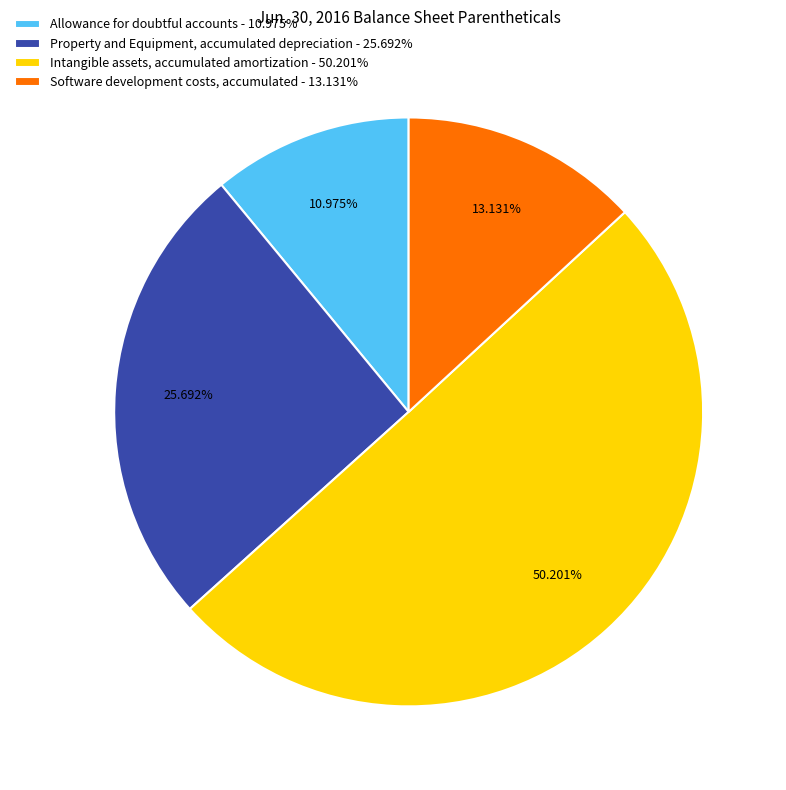

How many segments does this pie chart have?

4